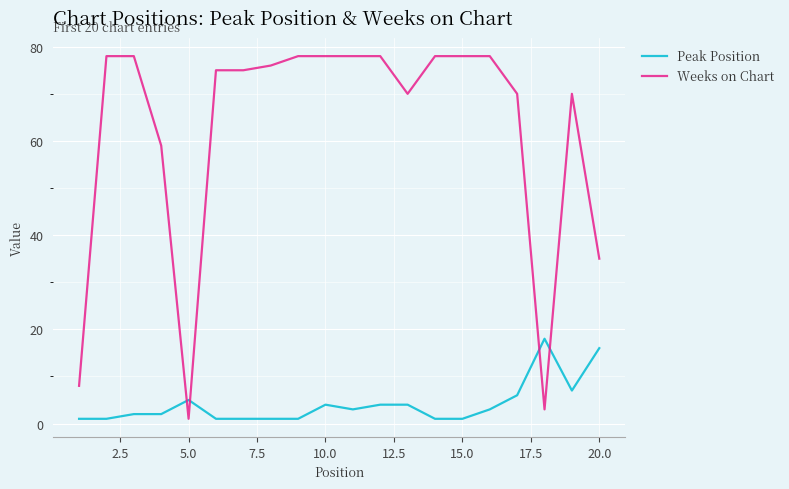

Which series has the largest total across all categories?

Weeks on Chart